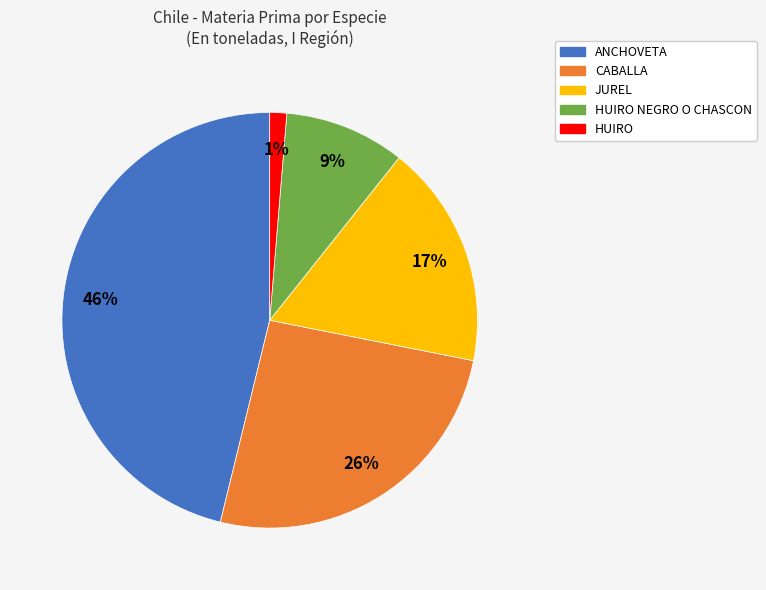

How many segments does this pie chart have?

5